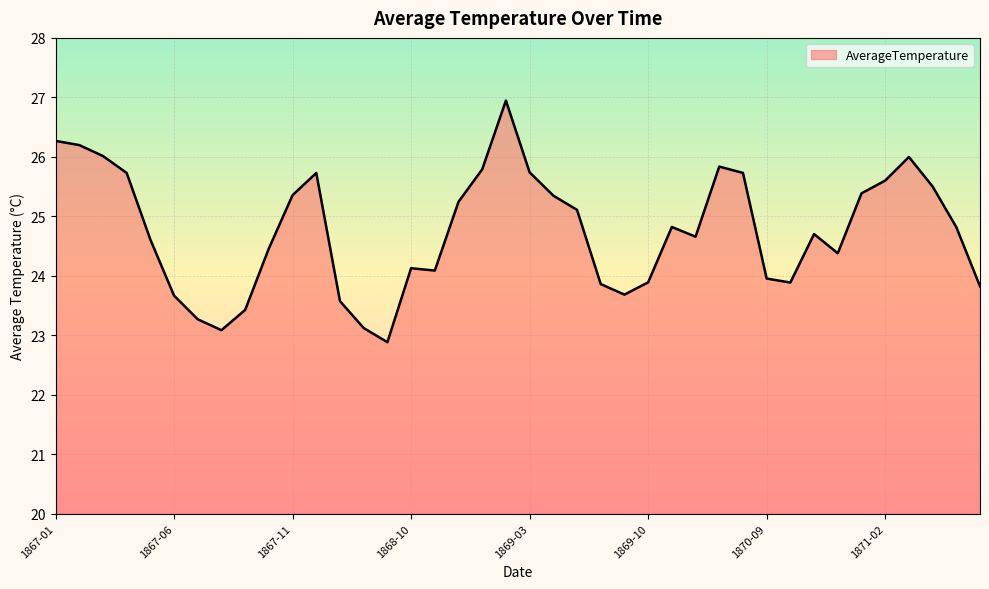

What is the minimum value shown in the chart?

22.9